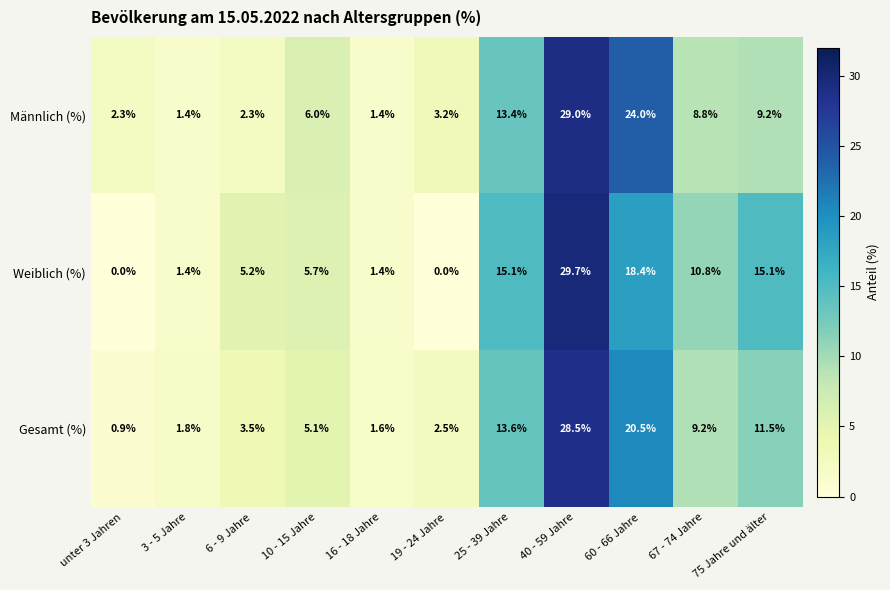

At 60 - 66 Jahre, list the series in order from largest to smallest.

Männlich (%), Gesamt (%), Weiblich (%)